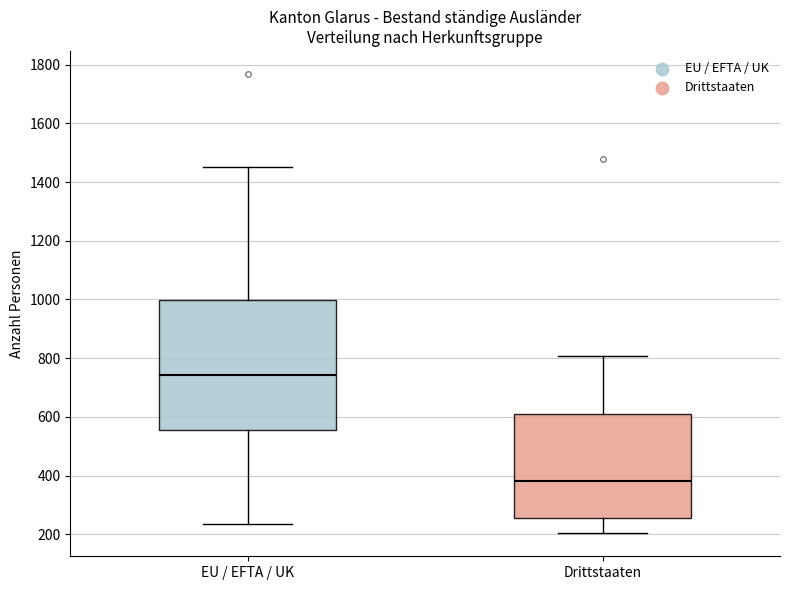

Reading left to right, transcribe this box plot: for each box, give where its median line is, the range the box spans, and where its two whiskers end, as read against the y-axis. The values are not printed on the chart, so give them approximately, as read against the axis.

EU / EFTA / UK: median 740, box 560 to 1000, whiskers 240 to 1460
Drittstaaten: median 380, box 260 to 600, whiskers 200 to 800